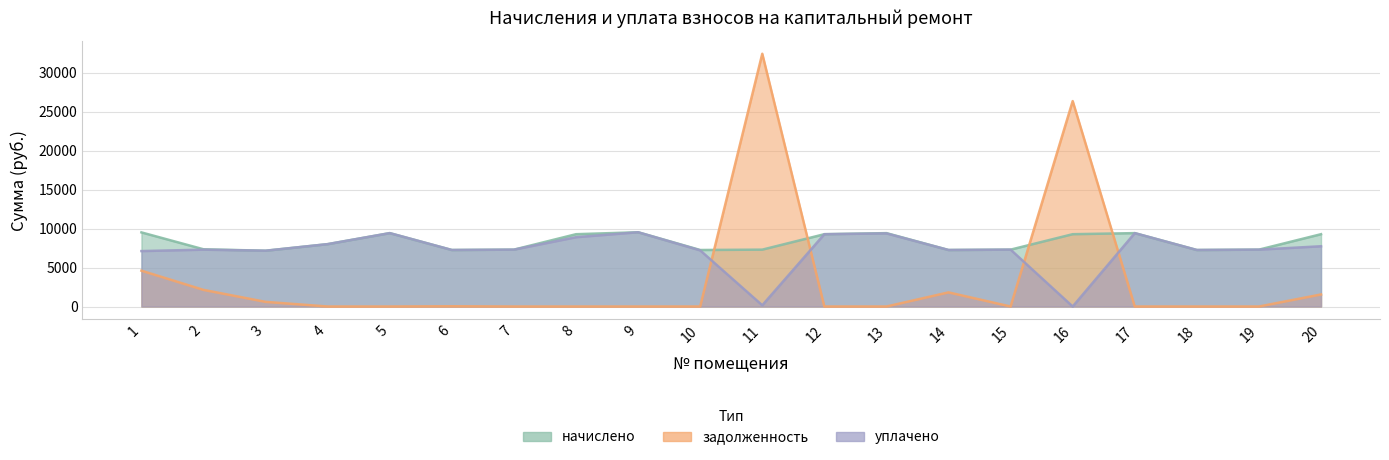

At 6, list the series in order from smallest to largest.

задолженность, начислено, уплачено